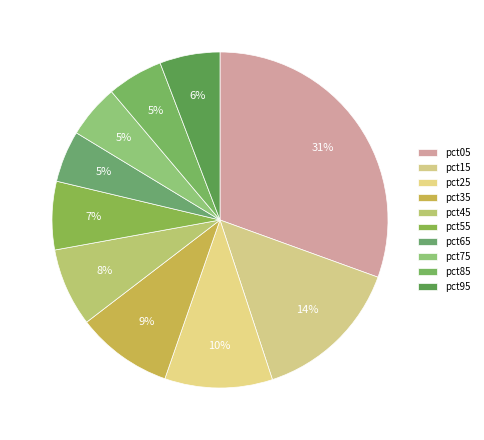

Which has a higher value, pct25 or pct45?

pct25